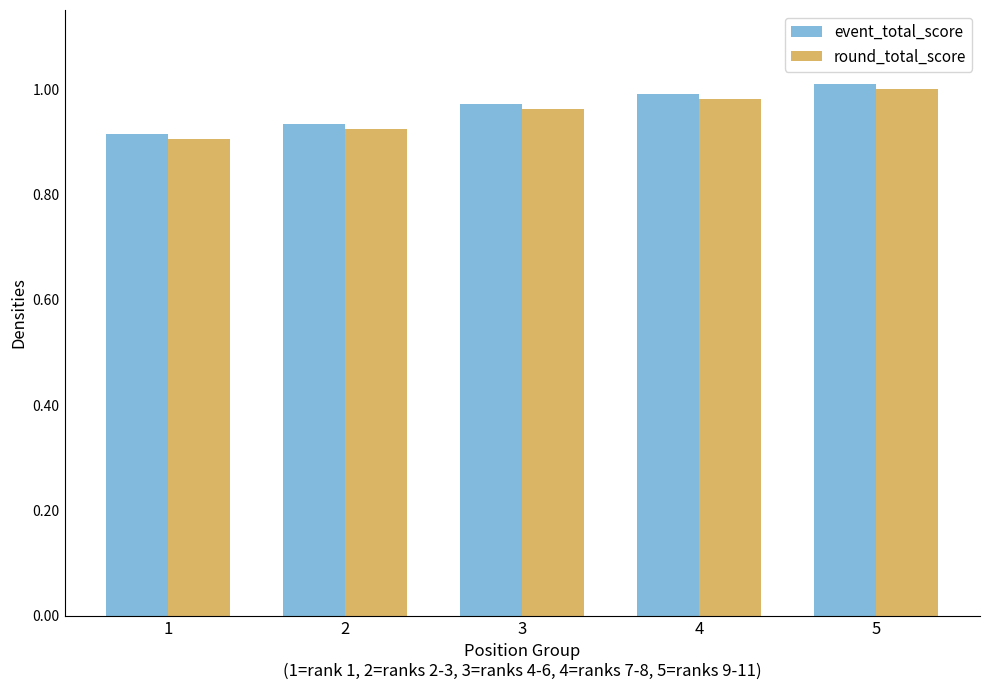

At how many categories does at least one series exceed 0?

5